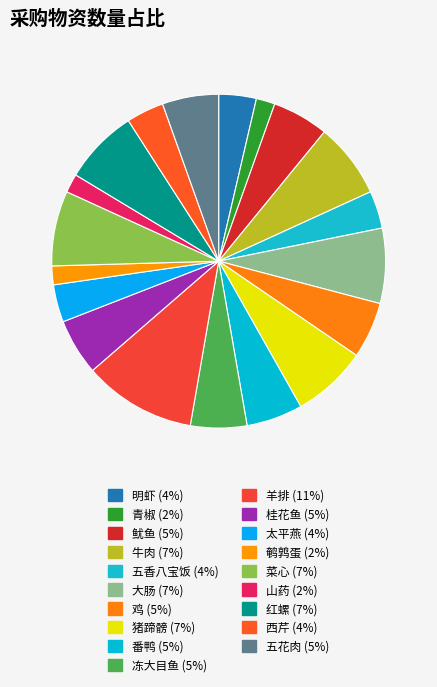

What is the smallest slice in the pie chart?

青椒